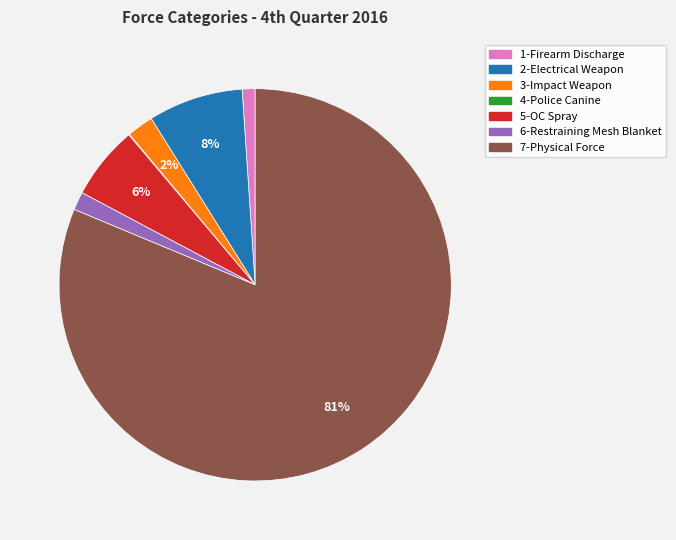

To the nearest percent, what percentage of the pie is 2-Electrical Weapon?

8%